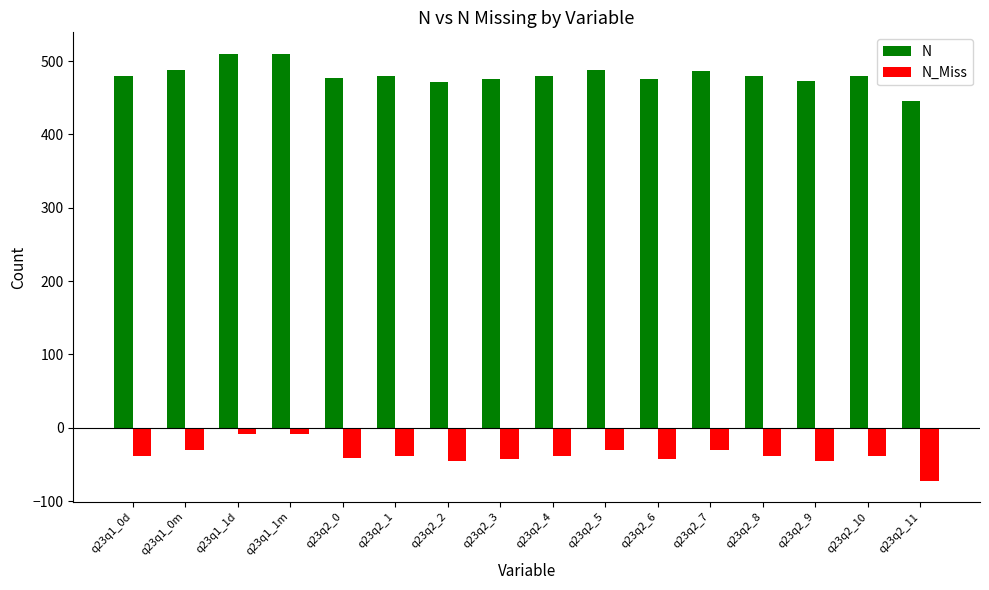

Count the number of categories in the chart.

16